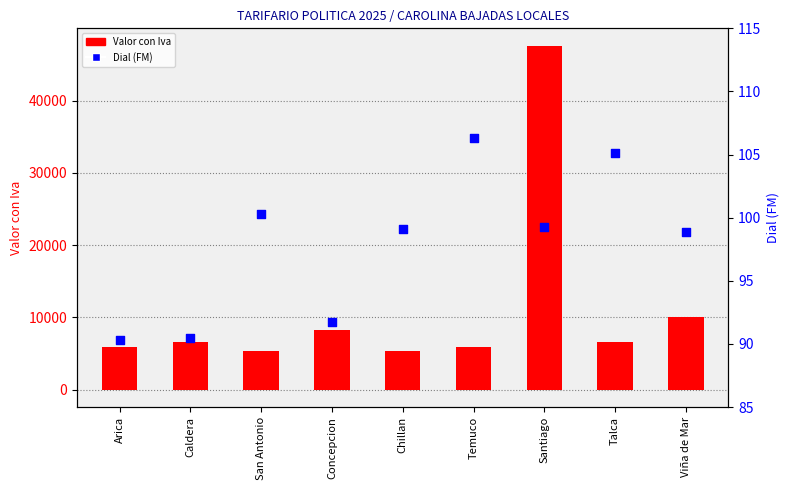

At how many categories does at least one series exceed 28457?

1